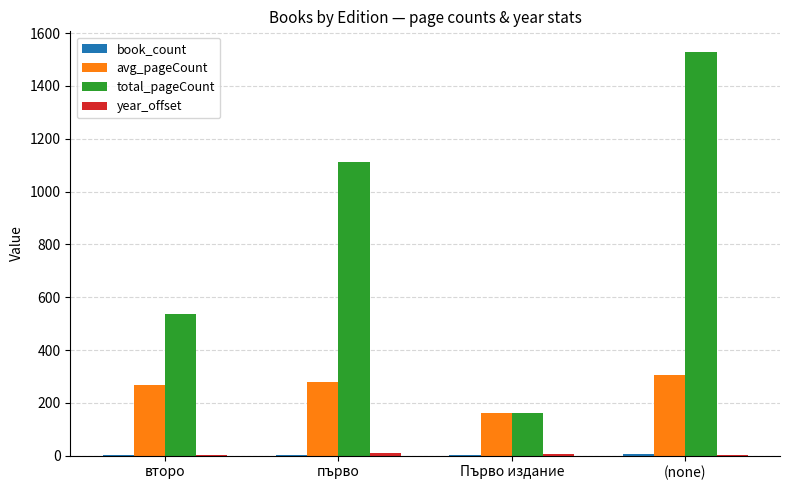

What is the greatest value displayed?

1530.0